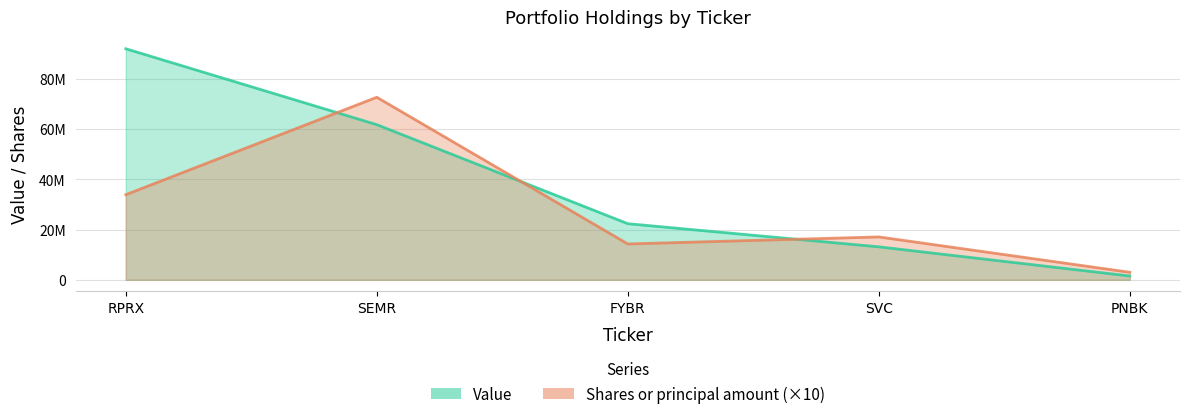

How many lines are shown in the chart?

2